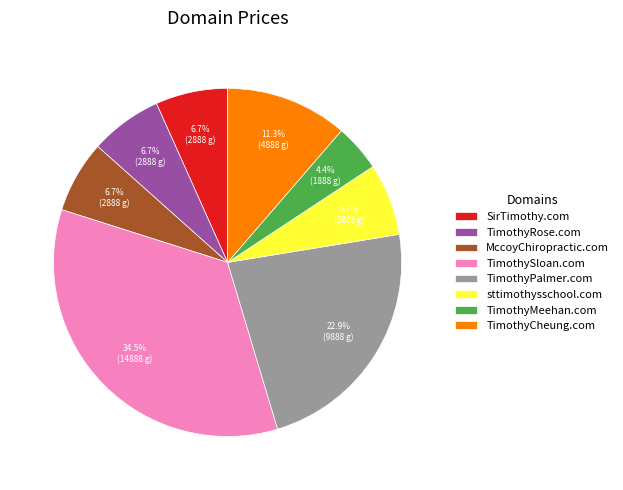

The TimothyPalmer.com slice represents 11% of the pie. True or false?

False